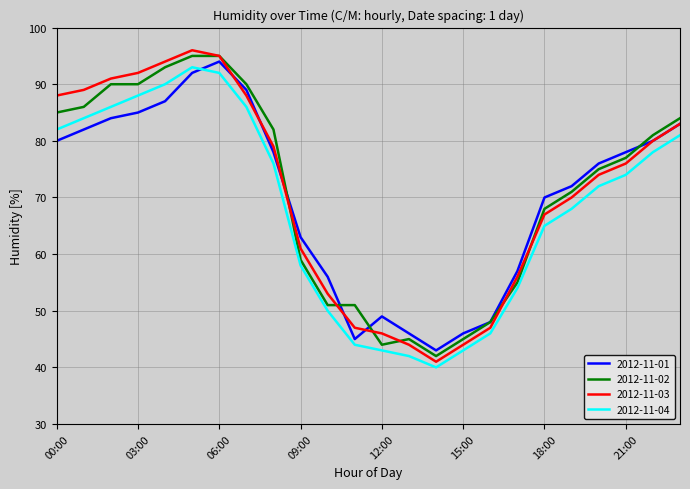

What is the maximum value shown in the chart?

96